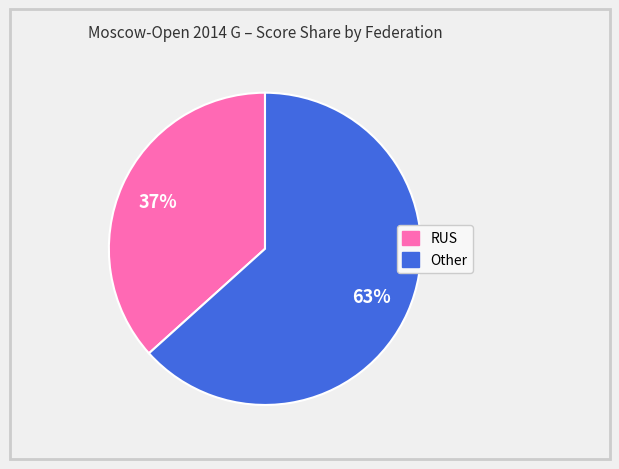

Does any single category account for the majority?

Yes